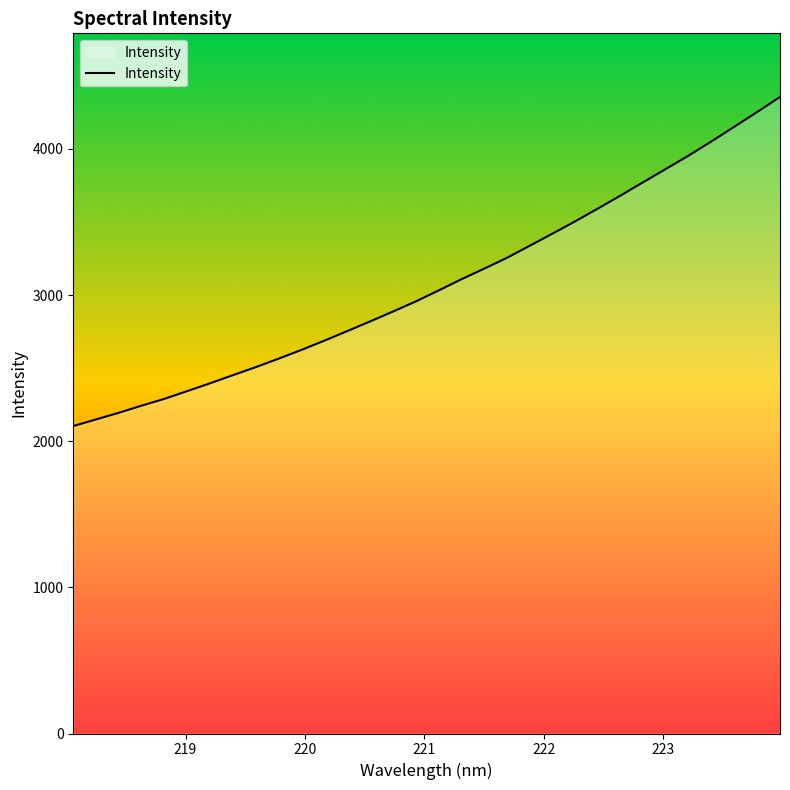

Reading left to right, transcribe all the data shown in this chart.

2104.0	2149.2	2194.8	2243.7	2290.2	2343.3	2396.8	2452.1	2507.0	2565.1	2624.8	2687.7	2752.9	2818.9	2886.4	2955.4	3030.2	3107.0	3179.6	3253.9	3336.3	3419.4	3503.9	3591.4	3681.1	3772.9	3863.9	3955.6	4052.3	4152.3	4252.8	4355.4